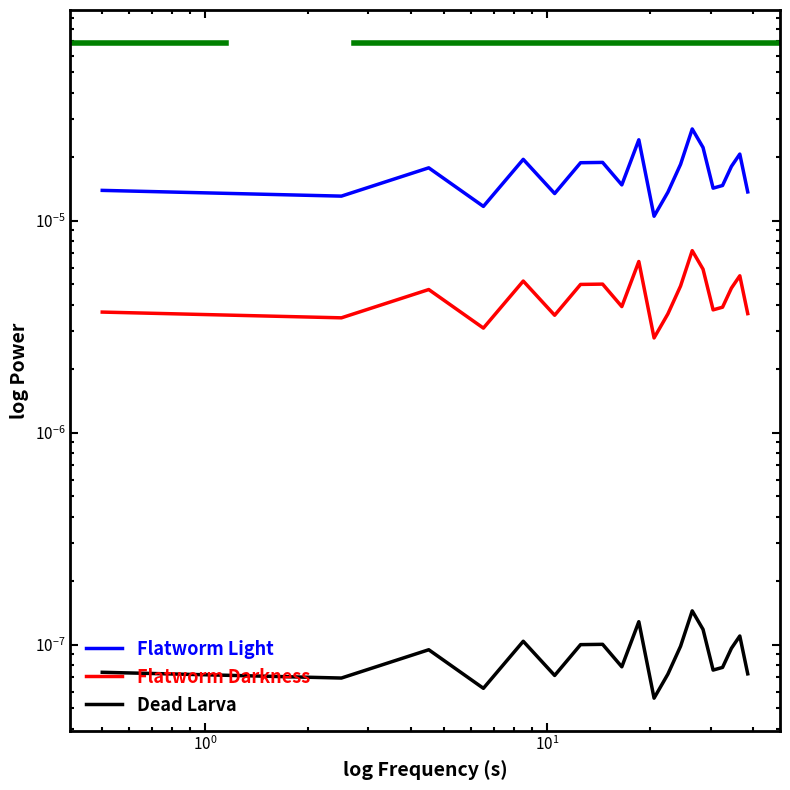

In Dead Larva, how many points are lower than both neighbors (excluding endpoints)?

6